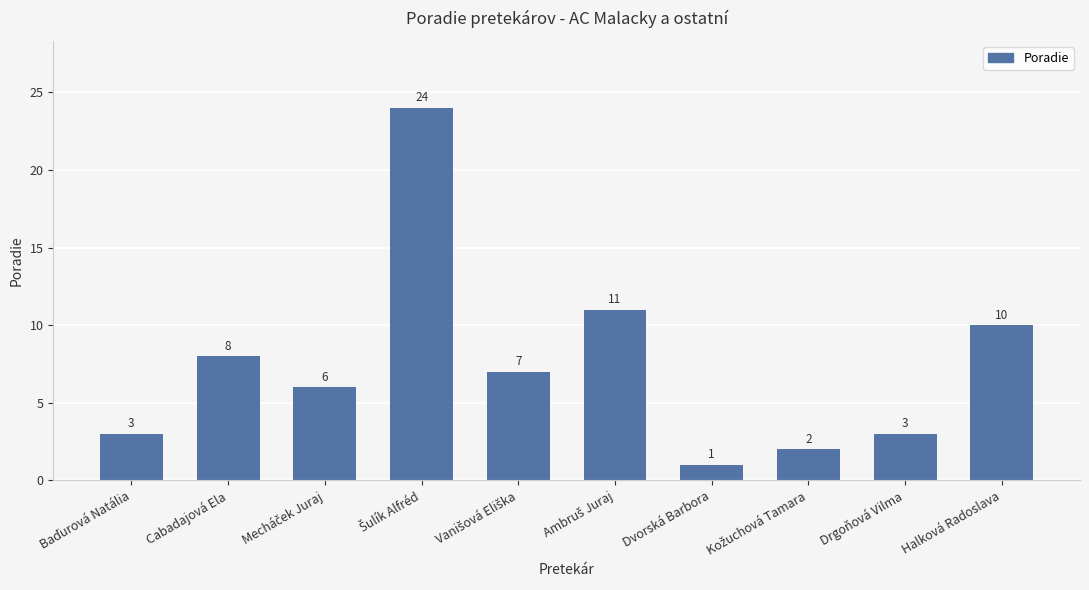

Where does the data first go above 7?

Cabadajová Ela